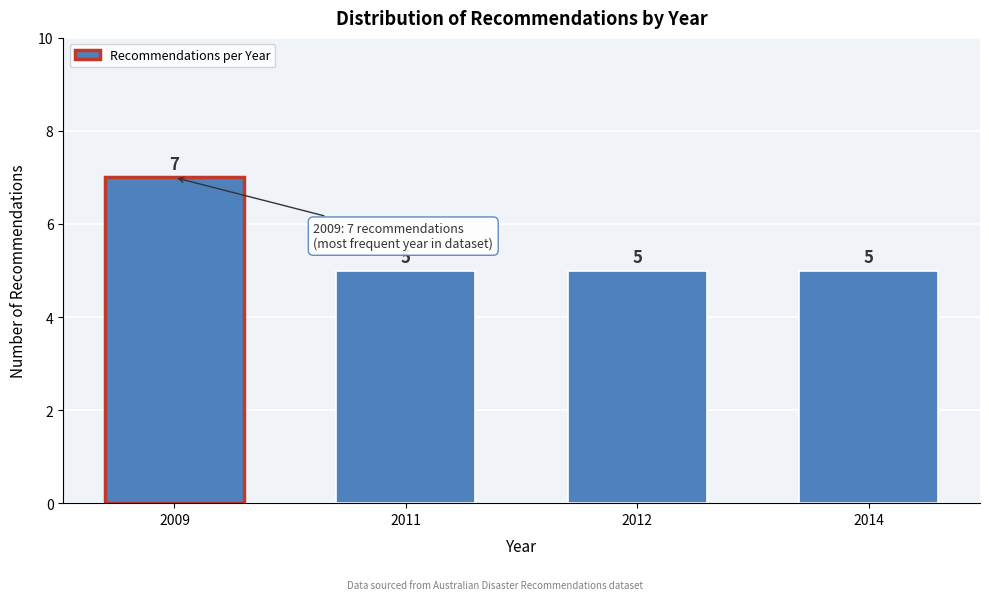

Reading left to right, list all the values displayed in this chart.

2009=7	2011=5	2012=5	2014=5